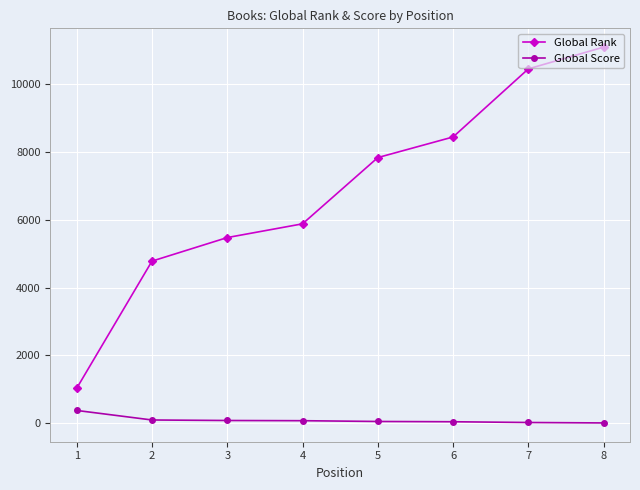

Rank the series by their maximum value, from lowest to highest.

Global Score, Global Rank